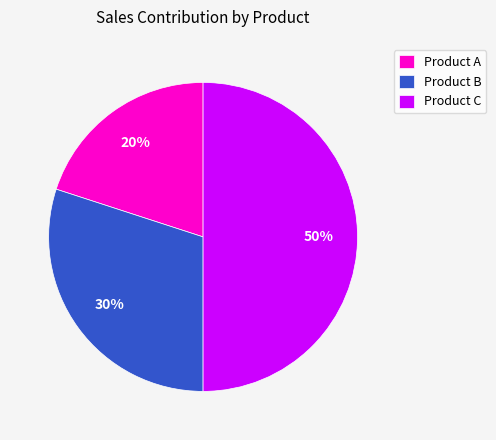

To the nearest percent, what is the combined percentage of Product A and Product B?

50%